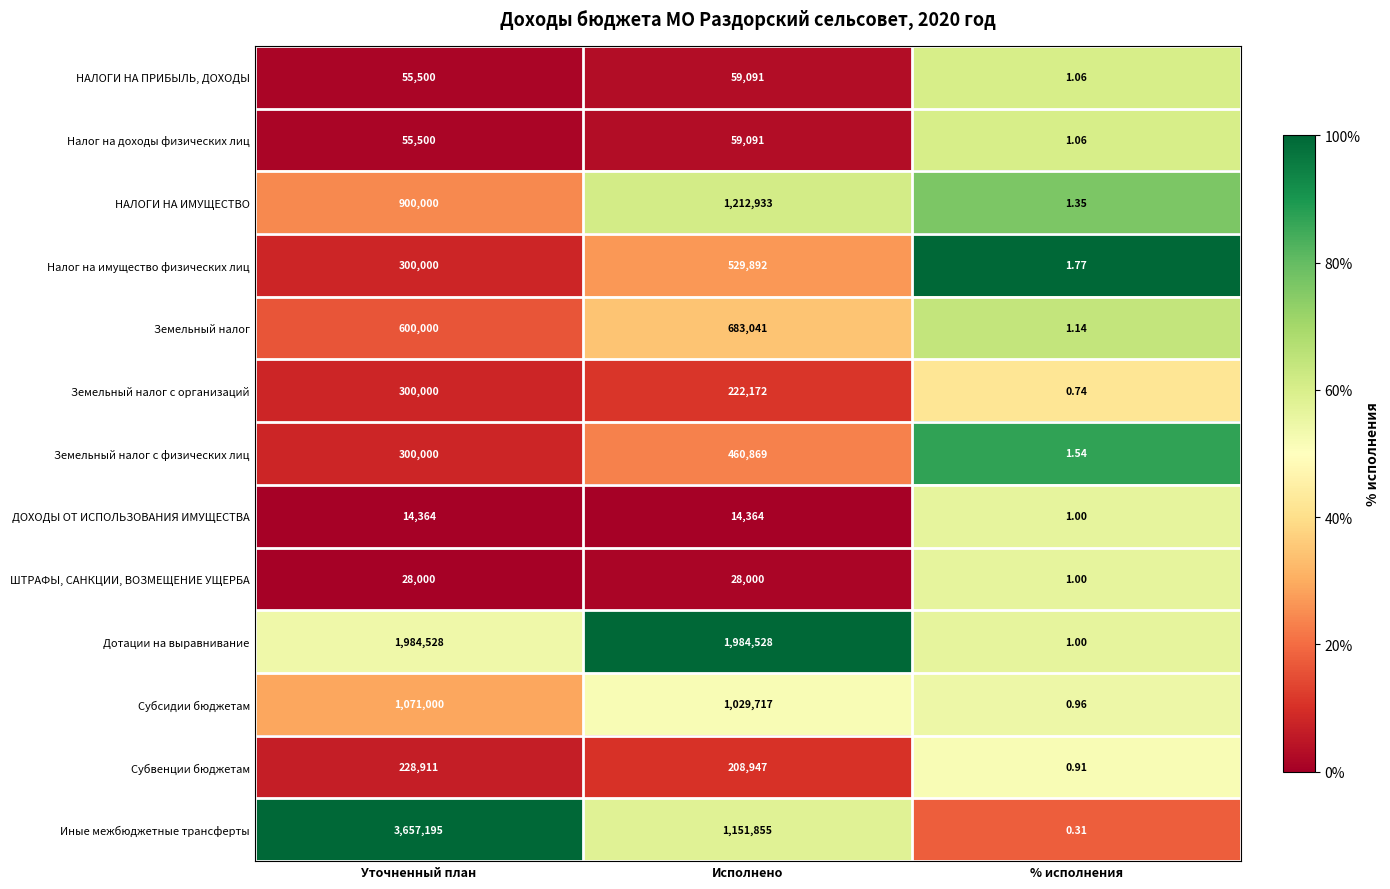

Which series has the widest spread of values?

Иные межбюджетные трансферты